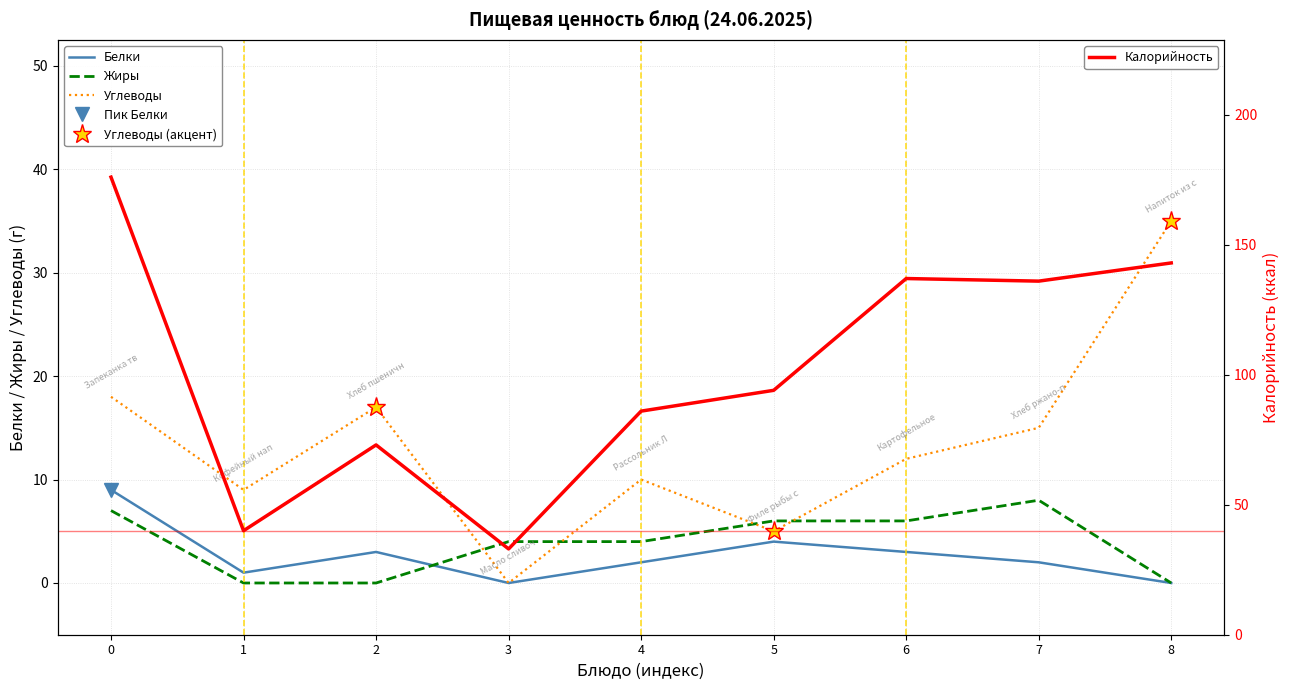

The Белки series shows -3 at 8. True or false?

False